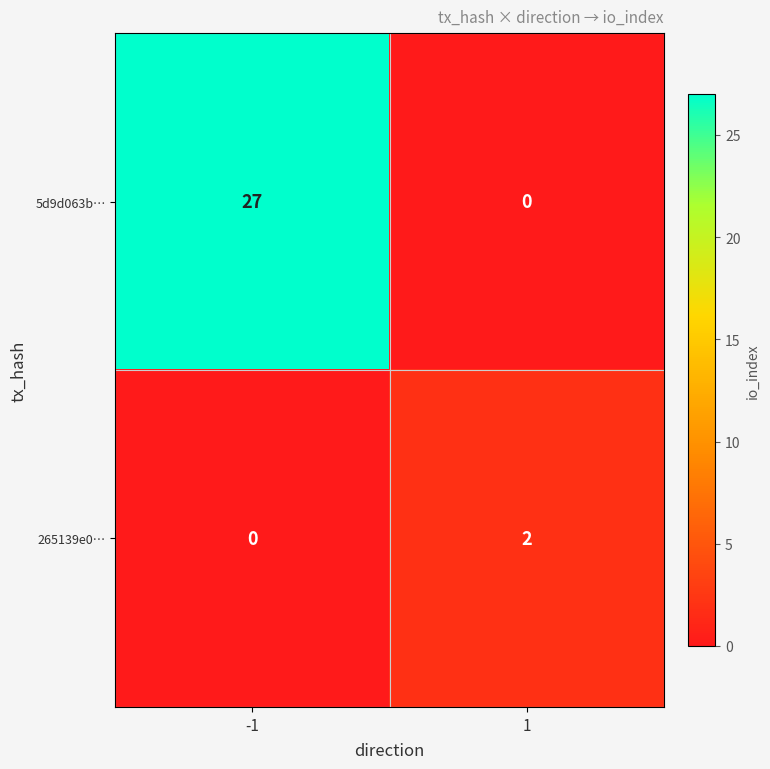

Is the value of 265139e0… at 1 greater than the value of 5d9d063b… at -1?

No